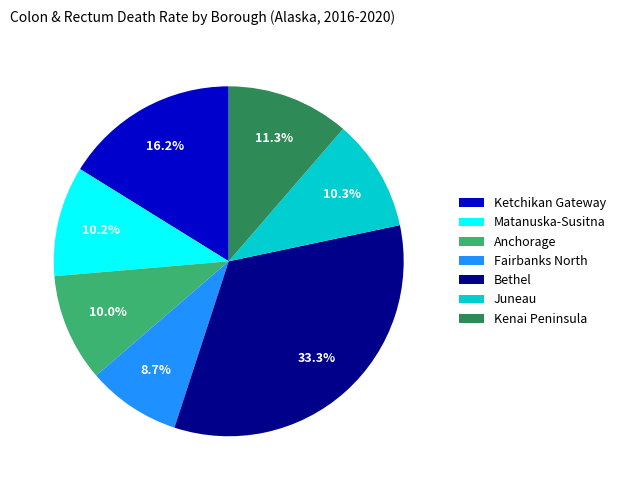

Which category has the smallest portion of the pie?

Fairbanks North